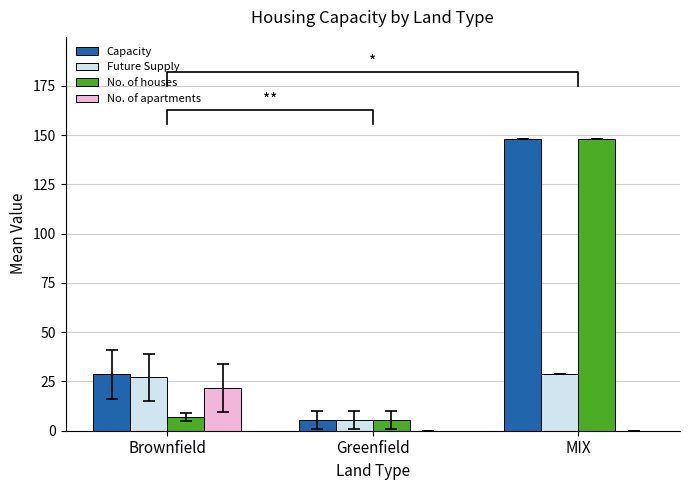

Is the value of Capacity at Brownfield greater than the value of No. of houses at Greenfield?

Yes